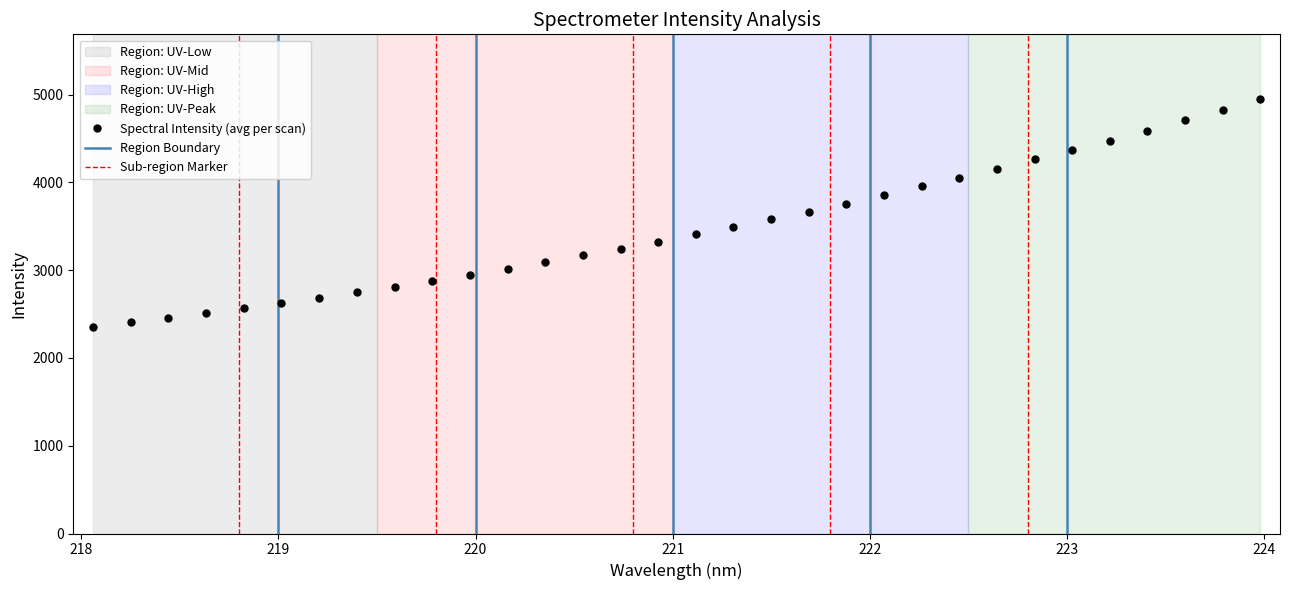

What is the sum of all values?

110907.5